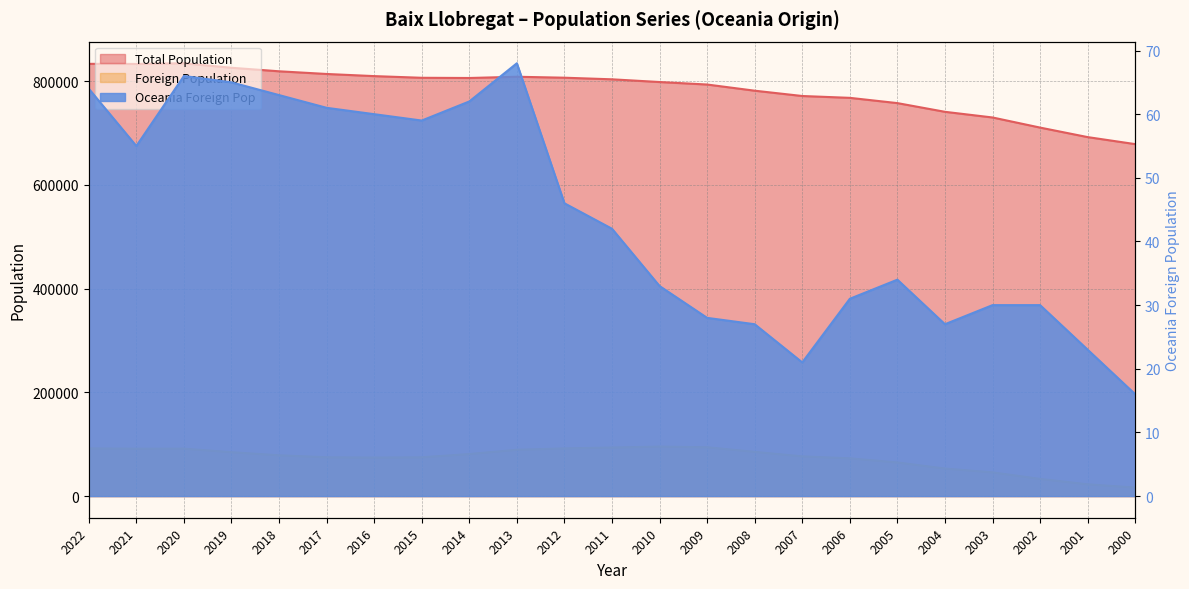

Reading left to right, transcribe all the data shown in this chart.

Total Population: 2022=833540	2021=833312	2020=834653	2019=825963	2018=819168	2017=813996	2016=809883	2015=806651	2014=806249	2013=808644	2012=806799	2011=803705	2010=798468	2009=793655	2008=781749	2007=771516	2006=767967	2005=757814	2004=741024	2003=730111	2002=710612	2001=692260	2000=678724
Foreign Population: 2022=91966	2021=91392	2020=91519	2019=84681	2018=78717	2017=74874	2016=74320	2015=74844	2014=81139	2013=89353	2012=92017	2011=93708	2010=95471	2009=94236	2008=85336	2007=76634	2006=72851	2005=64897	2004=53151	2003=45786	2002=33166	2001=22768	2000=16501
Oceania Foreign Pop: 2022=64	2021=55	2020=66	2019=65	2018=63	2017=61	2016=60	2015=59	2014=62	2013=68	2012=46	2011=42	2010=33	2009=28	2008=27	2007=21	2006=31	2005=34	2004=27	2003=30	2002=30	2001=23	2000=16